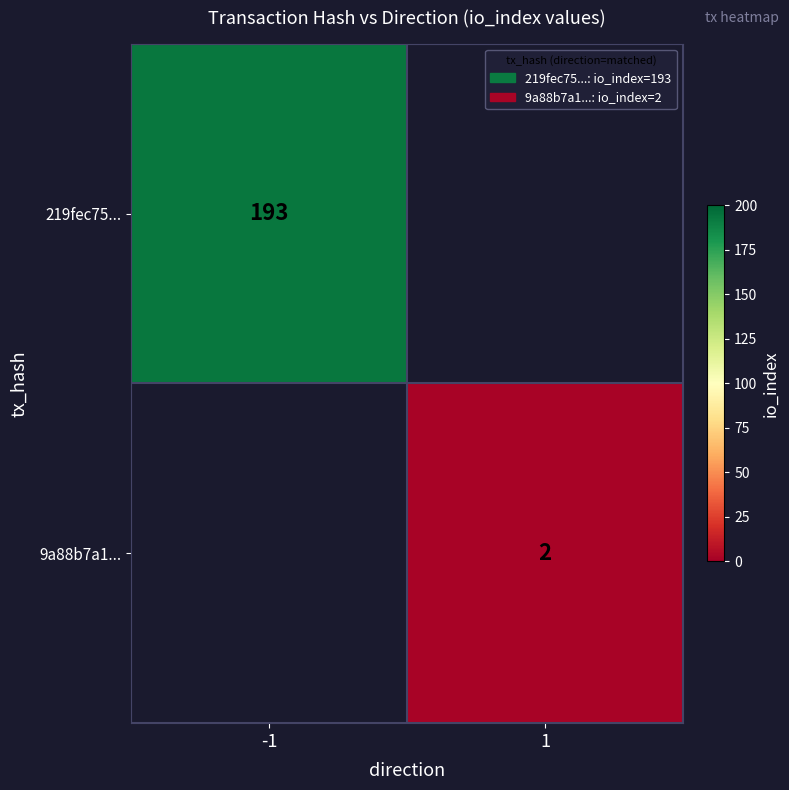

Is it true that 219fec75... equals 193 at -1?

True